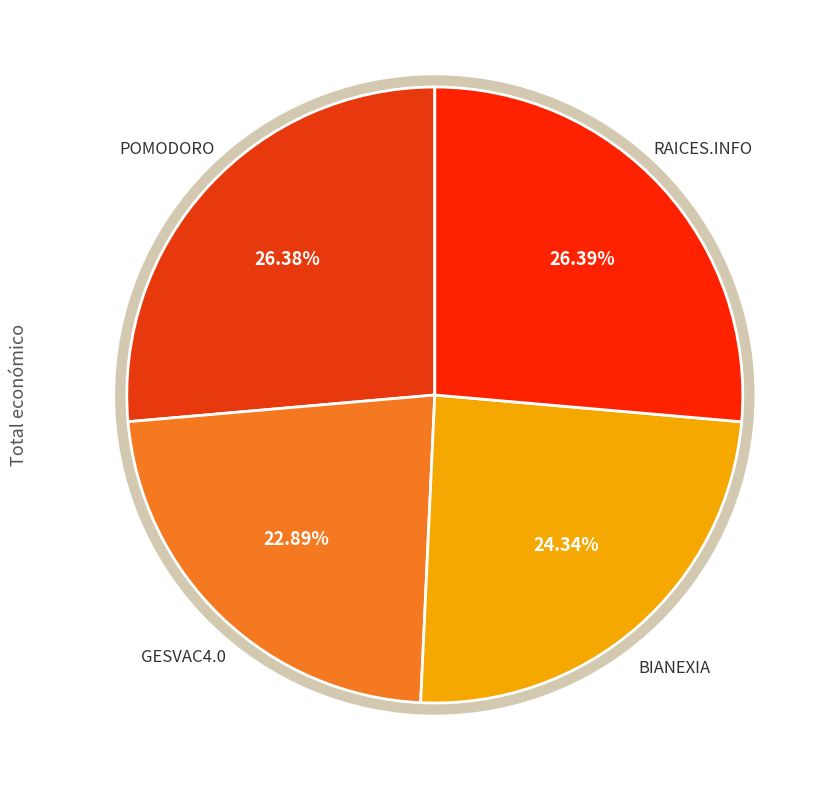

How many segments does this pie chart have?

4